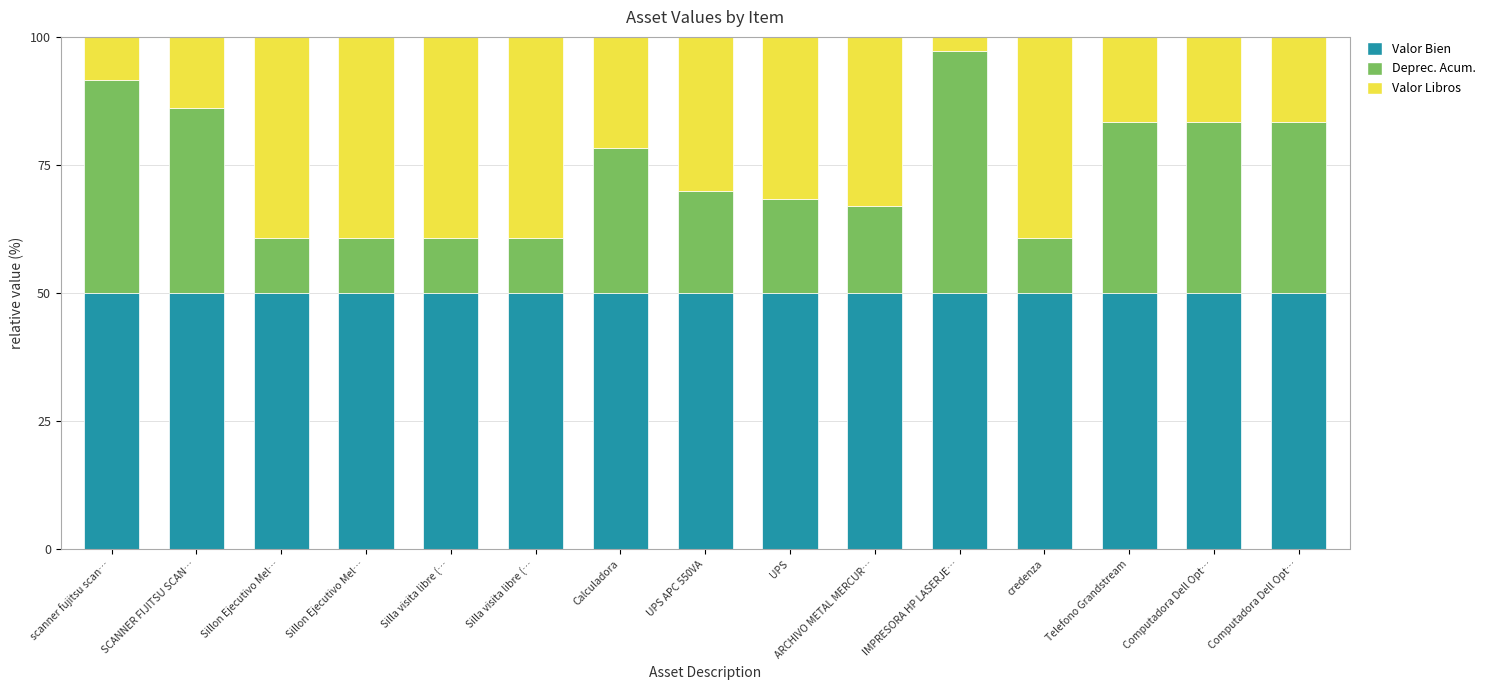

What are all the series names shown in the legend?

Valor Bien, Deprec. Acum., Valor Libros